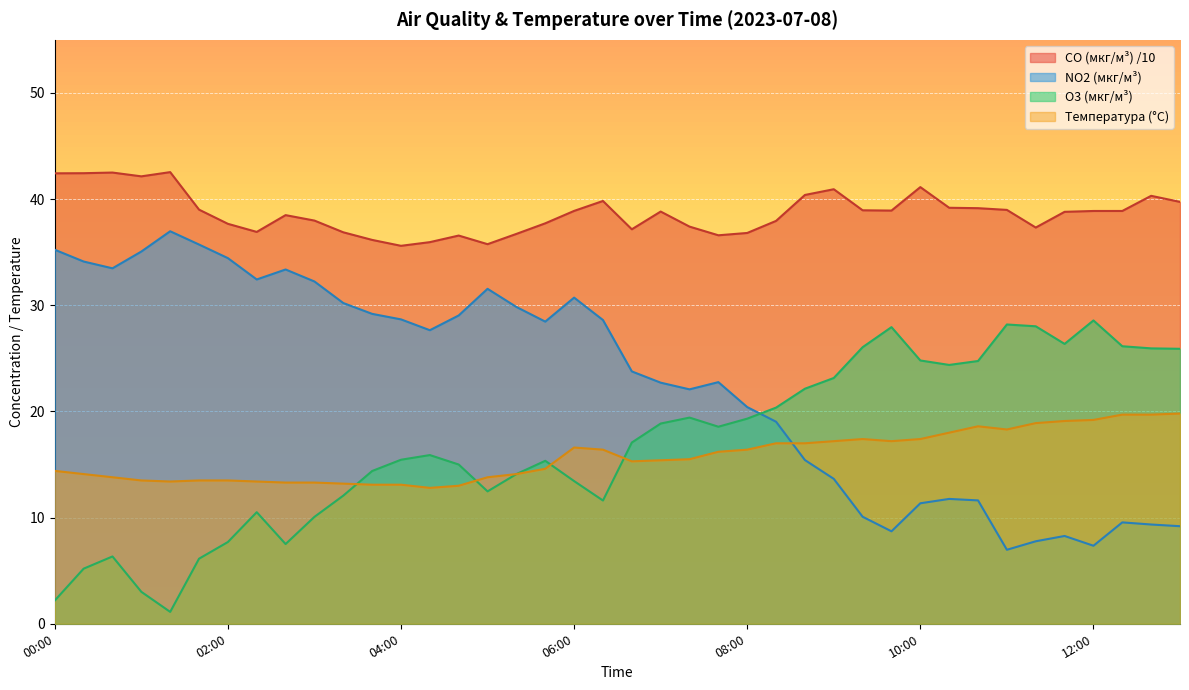

Which category has the highest value in the NO2 (мкг/м³) series?

01:20